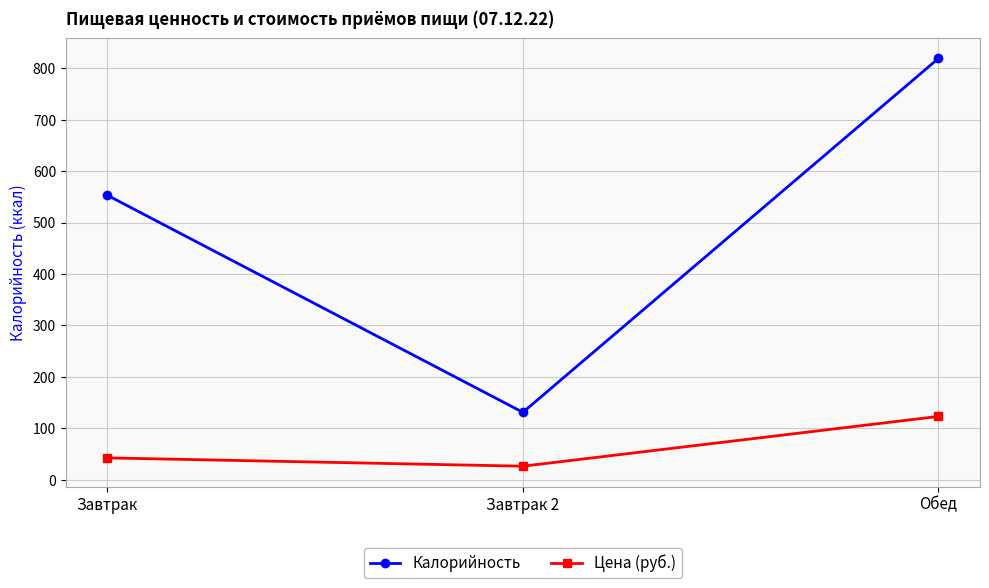

What is the spread (max minus min) of values at Завтрак?

510.6